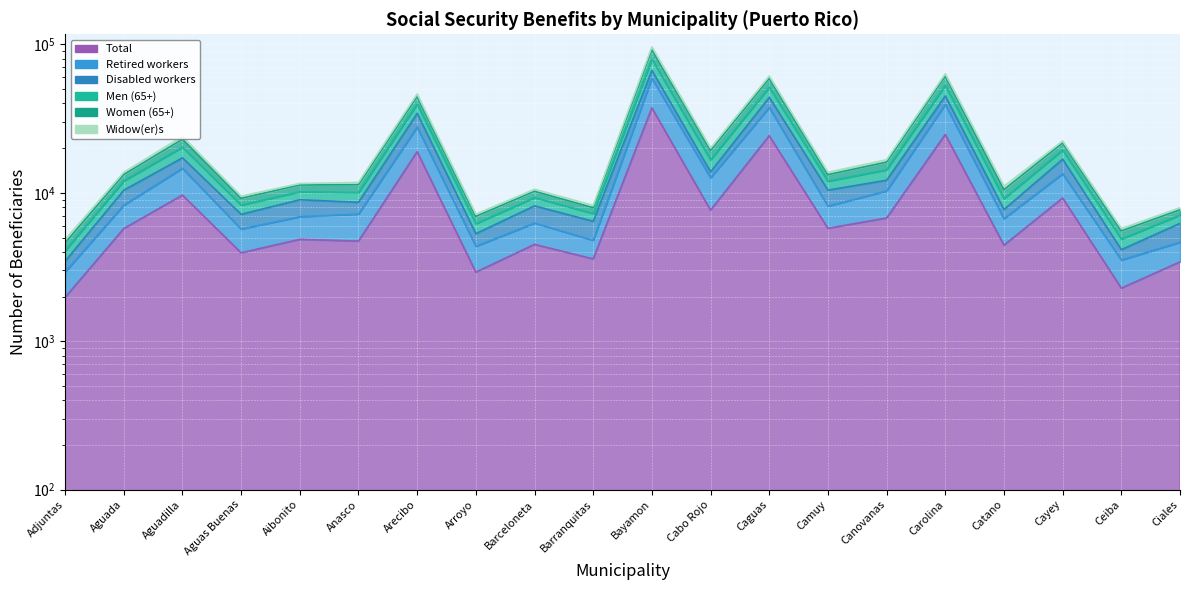

How many interior local valleys does the Total series have?

8